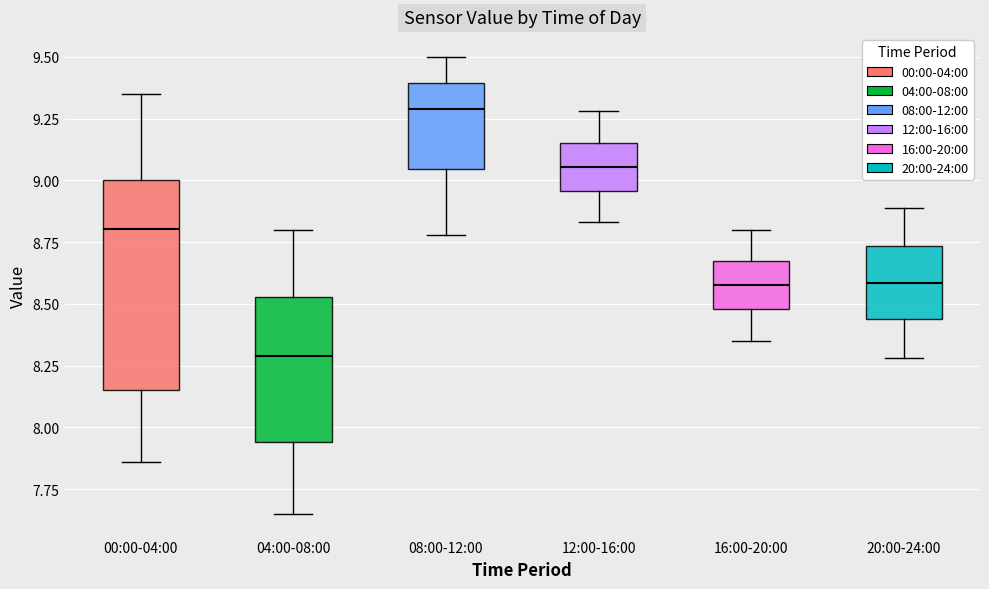

Which box's median line is the lowest?

04:00-08:00